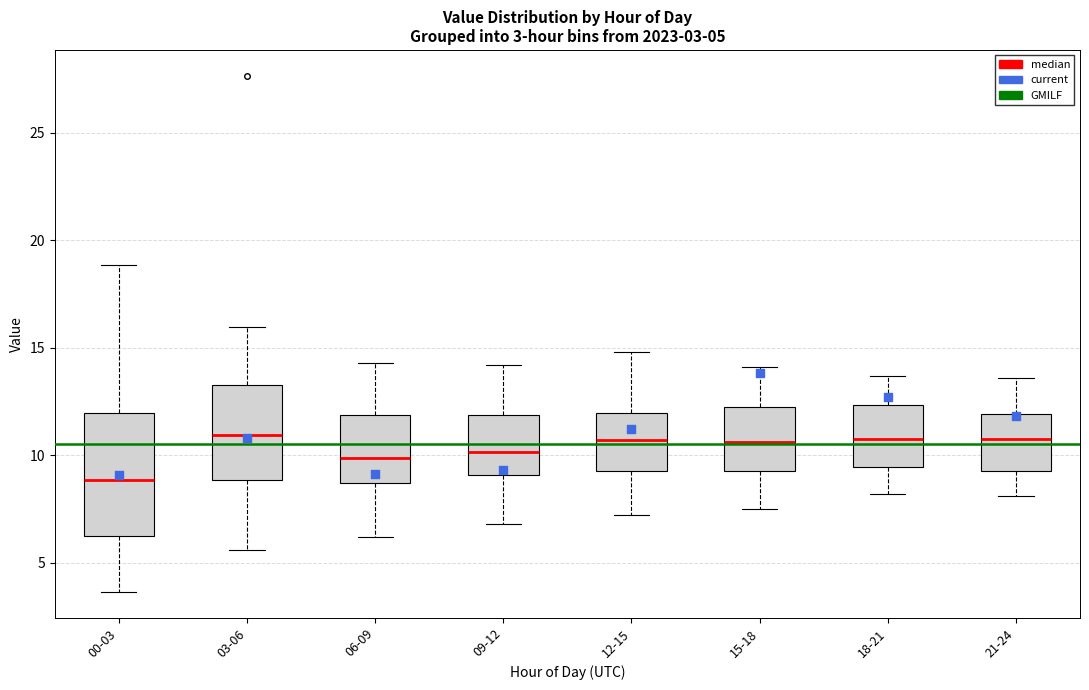

Which box has the lowest median line?

00-03